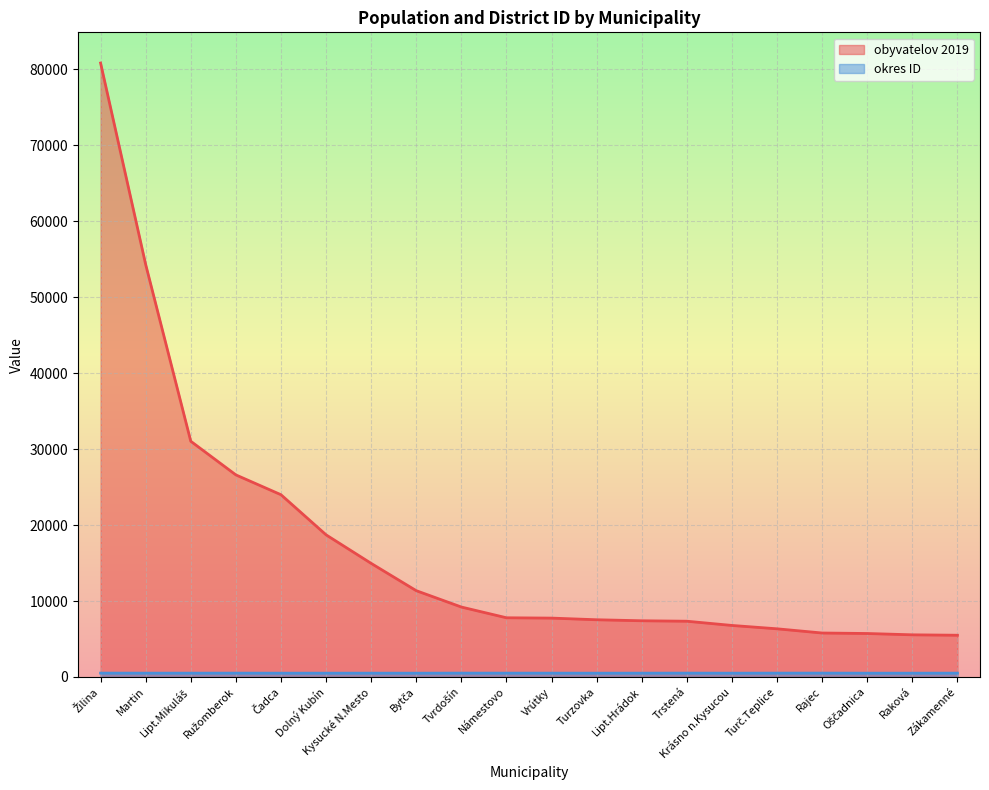

What is the average value of the okres ID series?

506